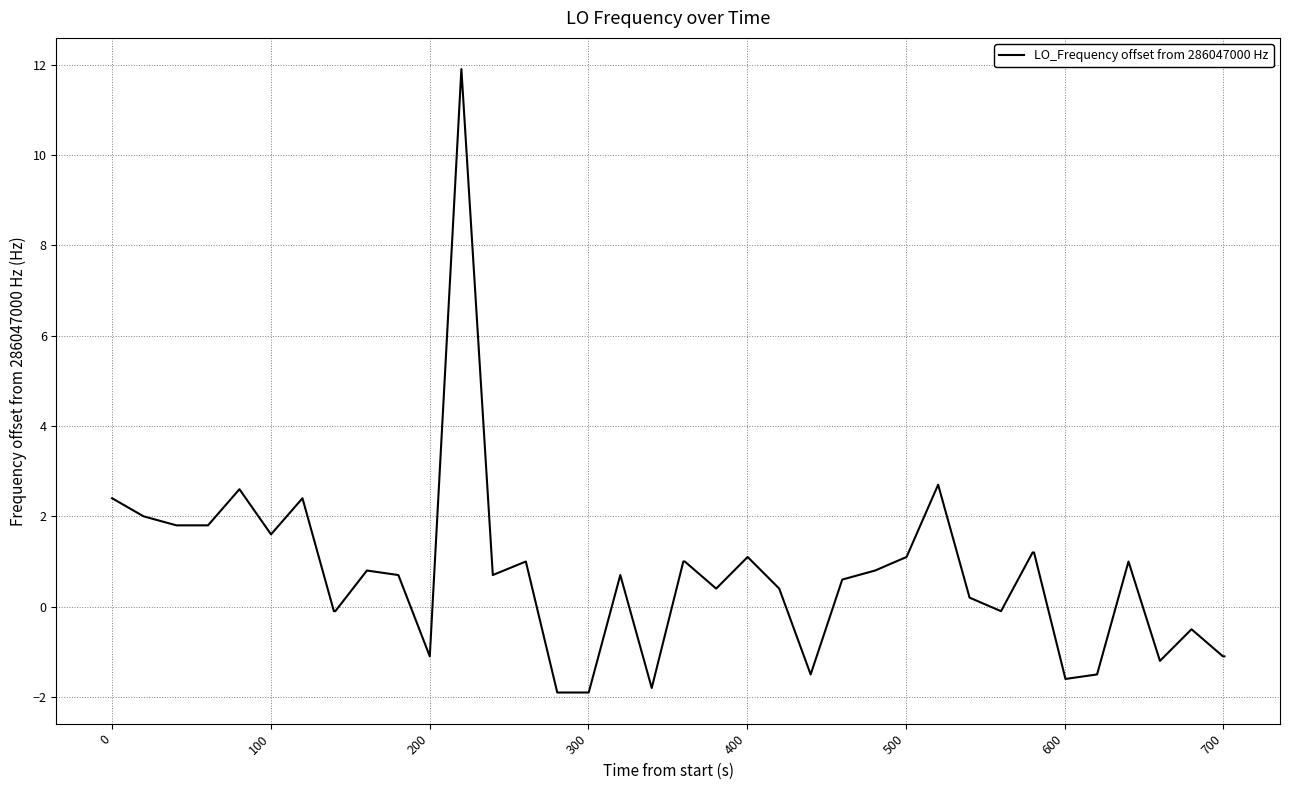

What is the difference between the maximum and minimum values?

13.8